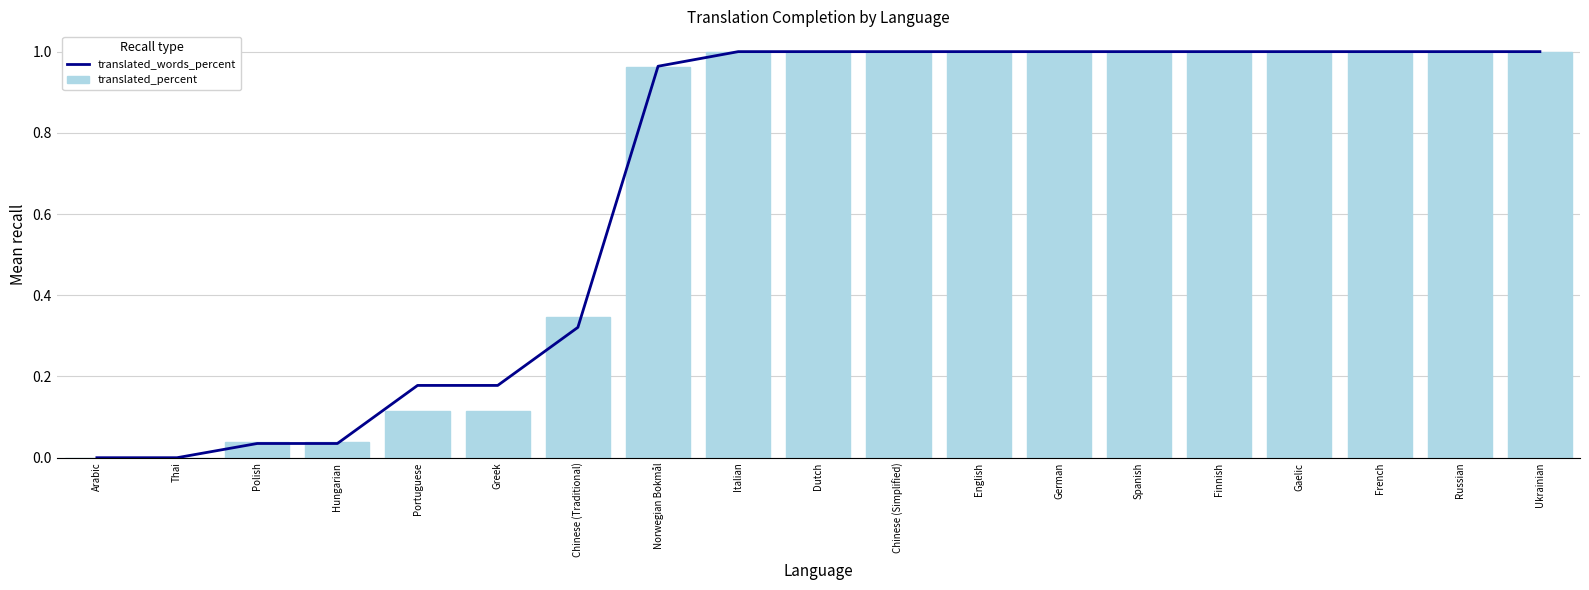

Reading left to right, list all the values displayed in this chart.

translated_words_percent: Arabic=0.0	Thai=0.0	Polish=0.0	Hungarian=0.0	Portuguese=0.2	Greek=0.2	Chinese (Traditional)=0.3	Norwegian Bokmål=1.0	Italian=1.0	Dutch=1.0	Chinese (Simplified)=1.0	English=1.0	German=1.0	Spanish=1.0	Finnish=1.0	Gaelic=1.0	French=1.0	Russian=1.0	Ukrainian=1.0
translated_percent: Arabic=0.0	Thai=0.0	Polish=0.0	Hungarian=0.0	Portuguese=0.1	Greek=0.1	Chinese (Traditional)=0.3	Norwegian Bokmål=1.0	Italian=1.0	Dutch=1.0	Chinese (Simplified)=1.0	English=1.0	German=1.0	Spanish=1.0	Finnish=1.0	Gaelic=1.0	French=1.0	Russian=1.0	Ukrainian=1.0